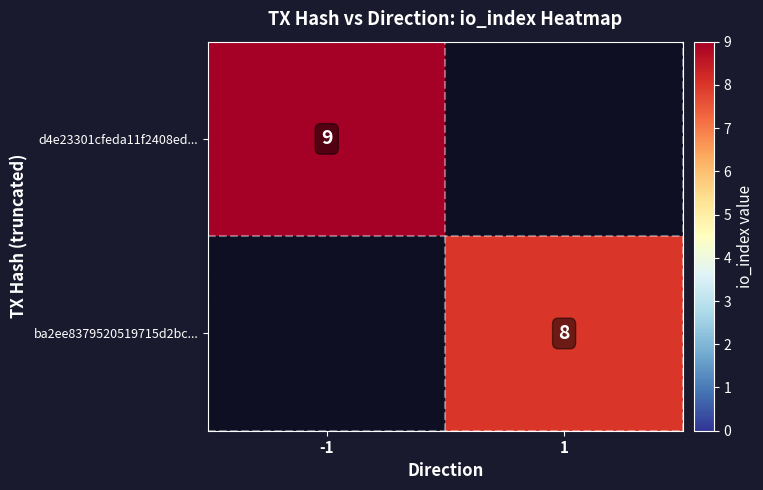

Is the value of ba2ee8379520519715d2bc... at 1 greater than the value of d4e23301cfeda11f2408ed... at -1?

No